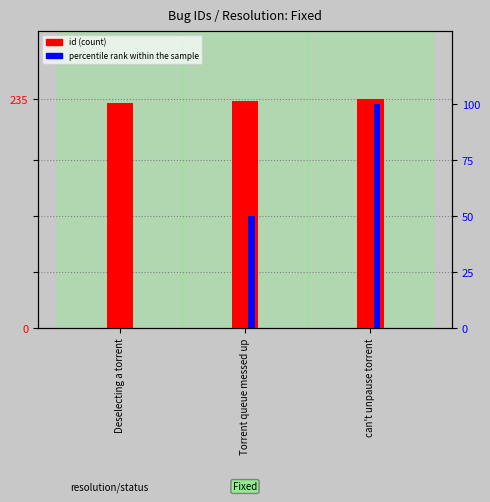

At how many categories does at least one series exceed 156?

3